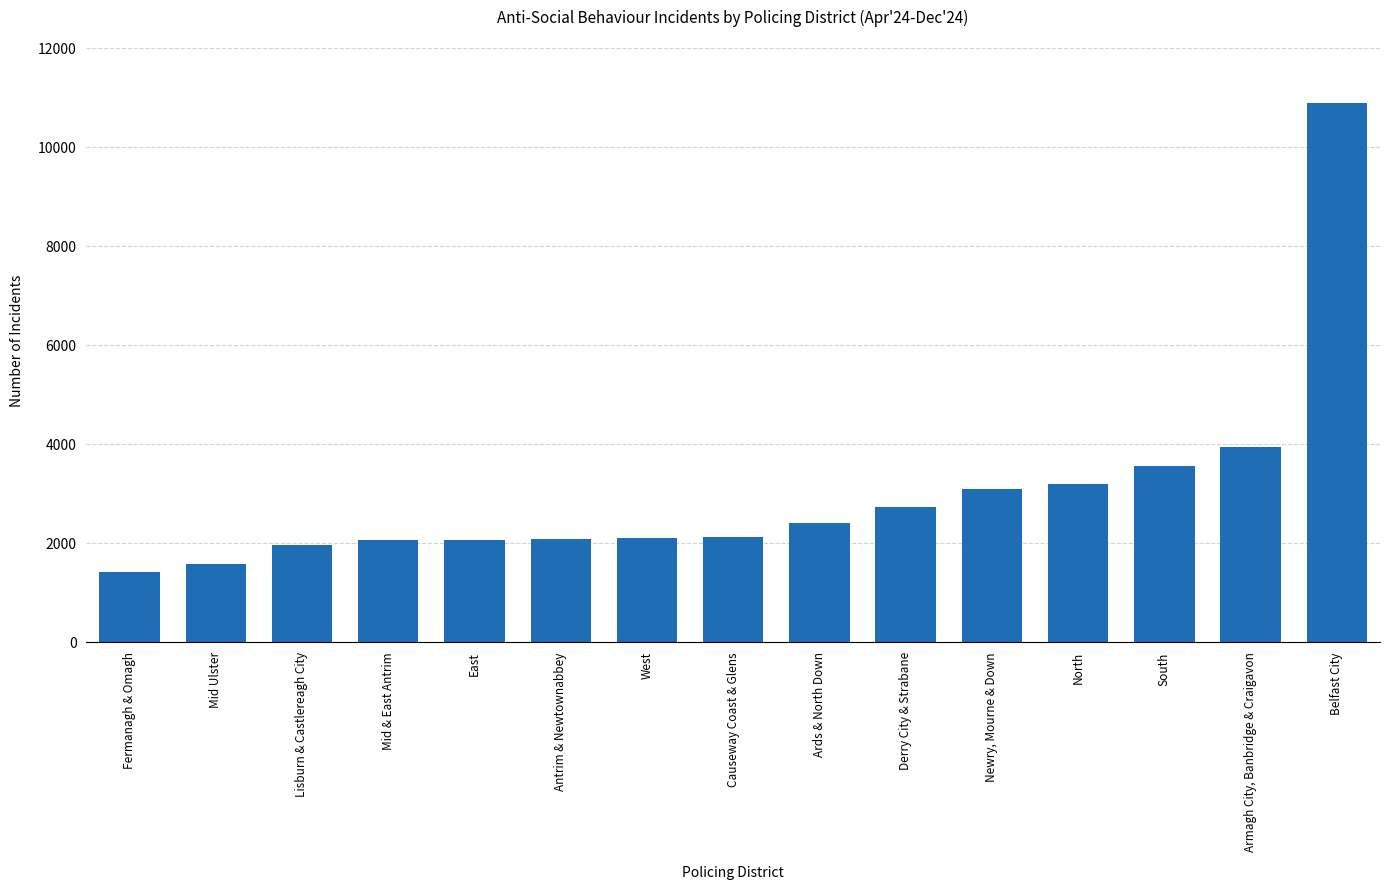

What is the value of the 1st bar from the left?

1414